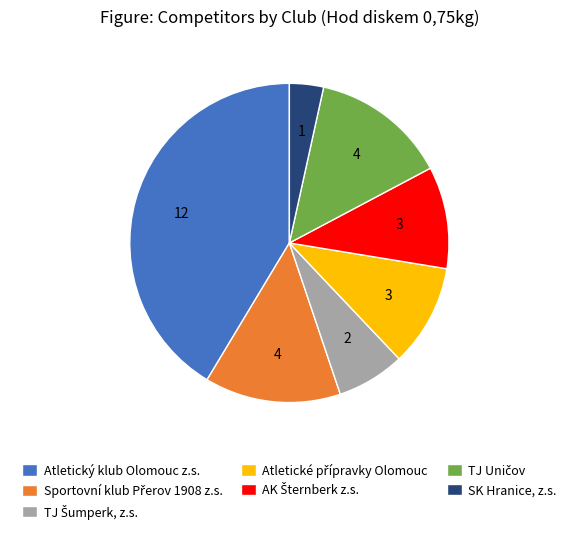

What is the largest slice in the pie chart?

Atletický klub Olomouc z.s.